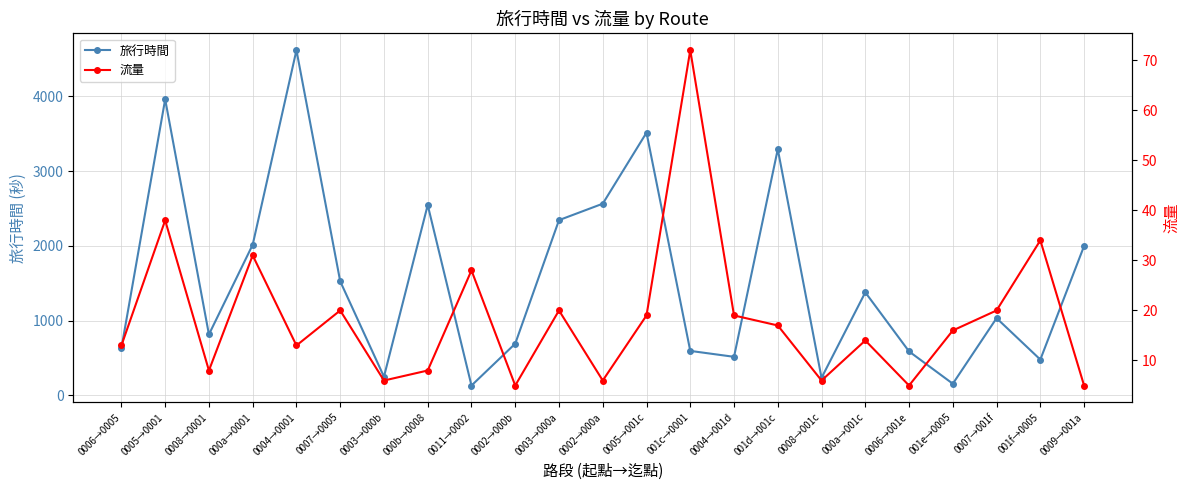

The value of 流量 at 0004→0001 is 23. True or false?

False